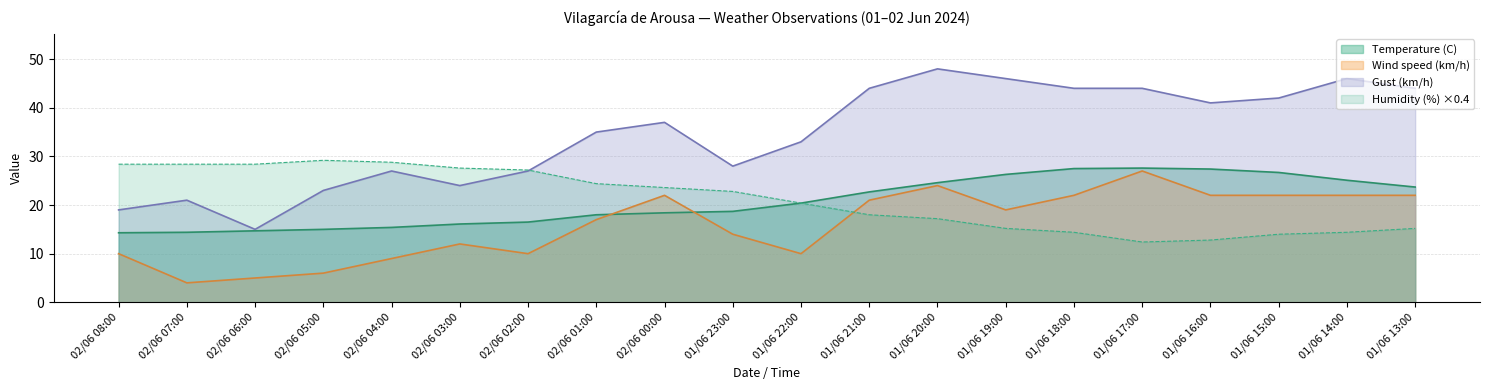

Where do Humidity (%) and Gust (km/h) first cross each other?

02/06 02:00 and 02/06 01:00